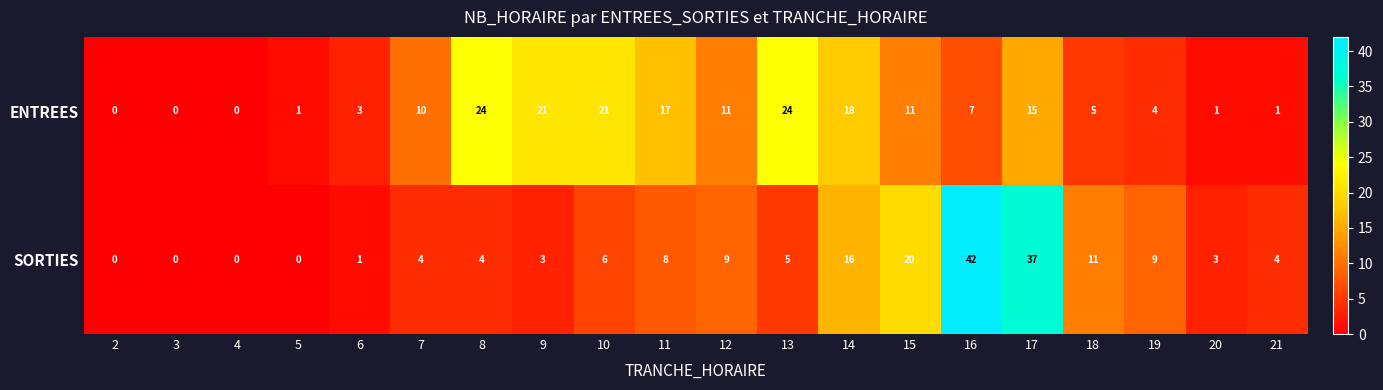

What is the average value of the ENTREES series?

10